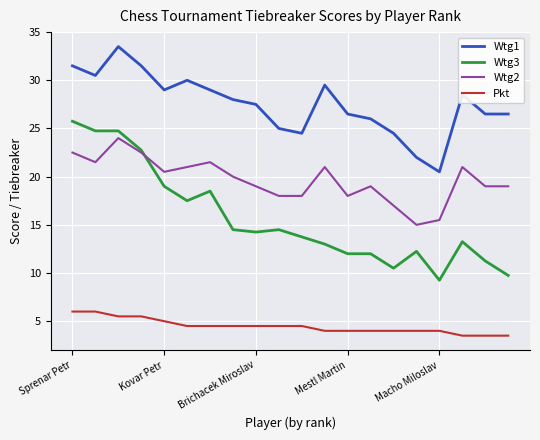

Which series has the largest range (max minus min)?

Wtg3